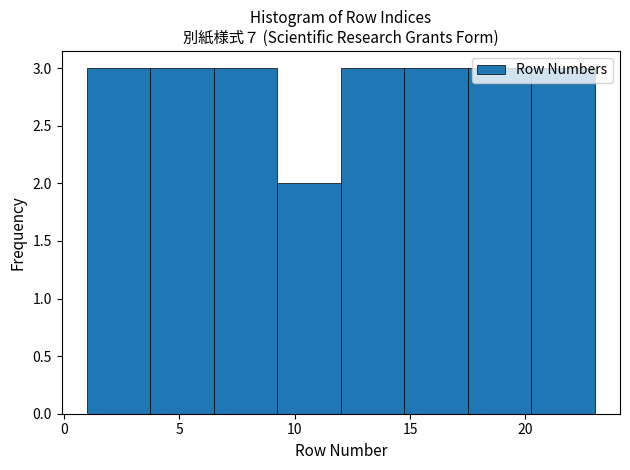

How tall is the bar that spans 14.75 to 17.50 on the x-axis? Neither the bar edges nor the heights are printed on the chart, so give them approximately, as read against the axes.

3